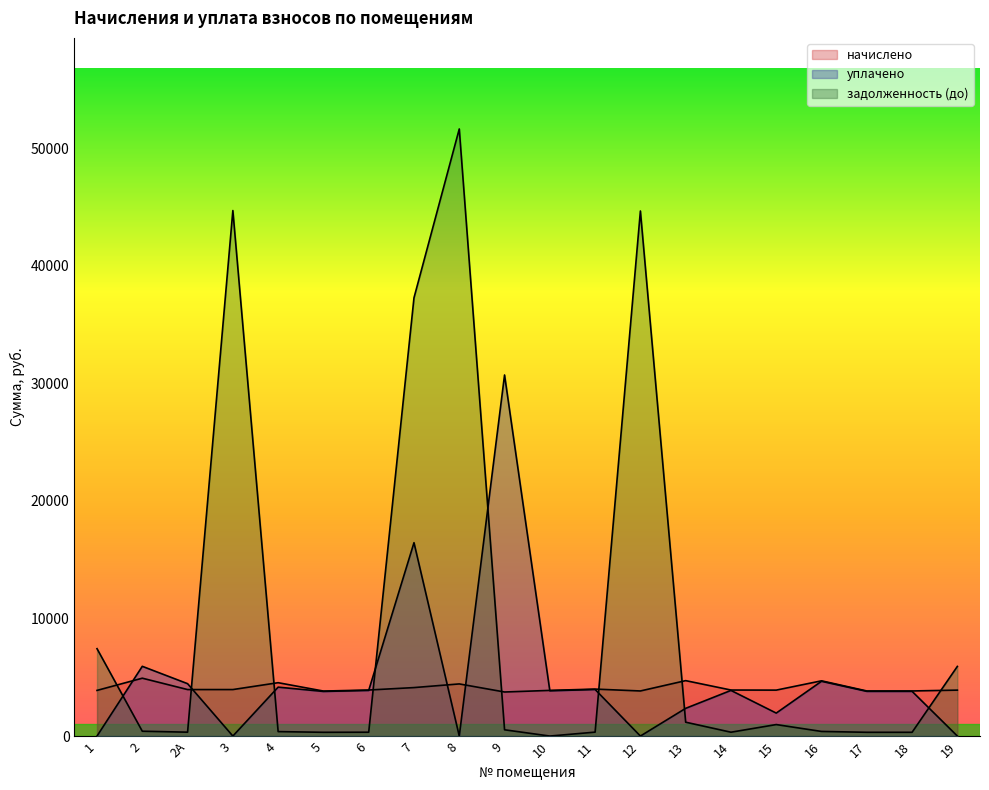

Rank the categories by уплачено value from highest to lowest.

9, 7, 2, 16, 2А, 4, 11, 6, 14, 10, 17, 18, 5, 13, 15, 1, 3, 8, 12, 19